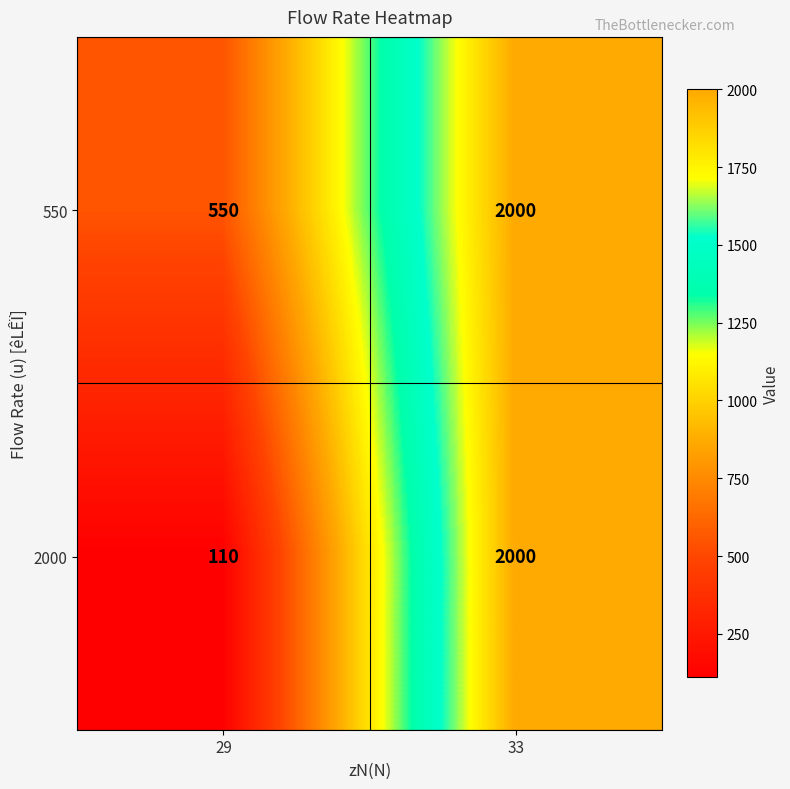

How many categories are shown in the chart?

2